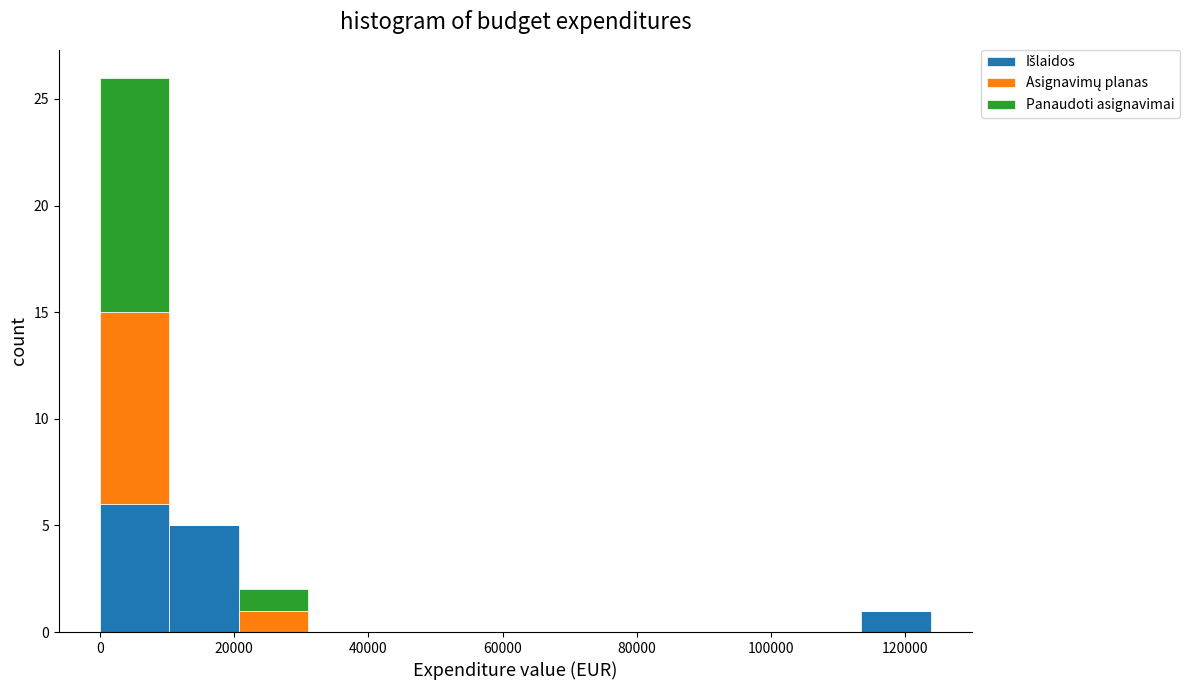

Which range on the x-axis has the tallest stacked bar (by total height)?

0 to 10000